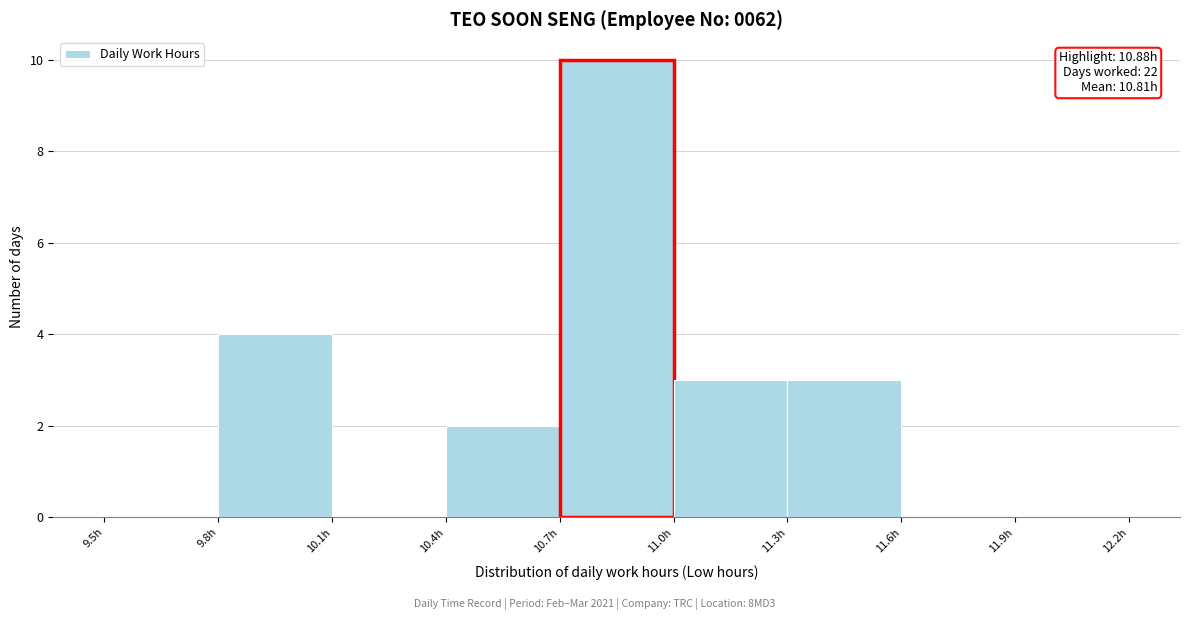

Over which range of the x-axis is the bar tallest?

10.7 to 11.0